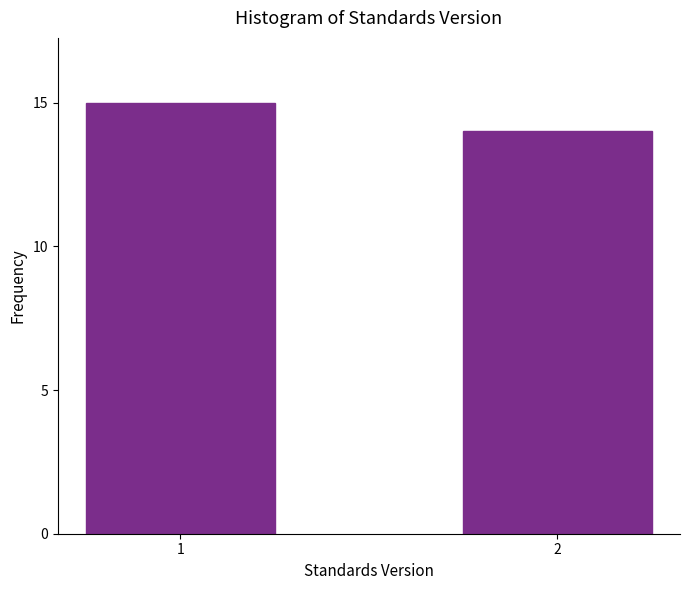

Reading left to right, transcribe all the data shown in this chart.

1=15	2=14